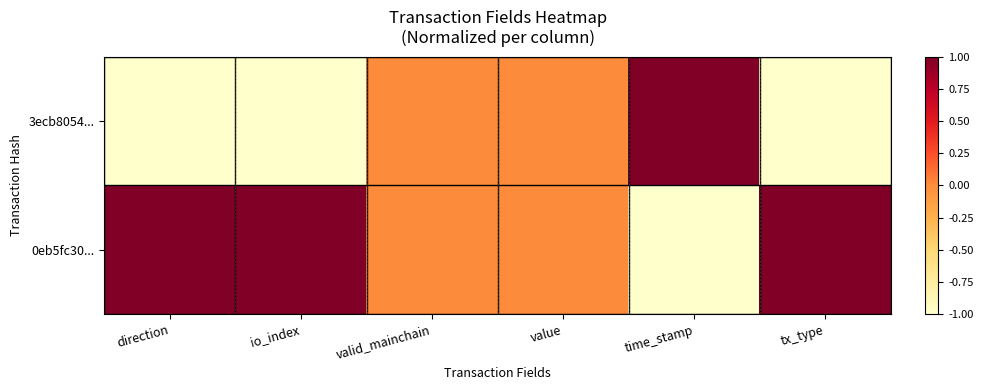

Which series has the largest range (max minus min)?

3ecb8054...